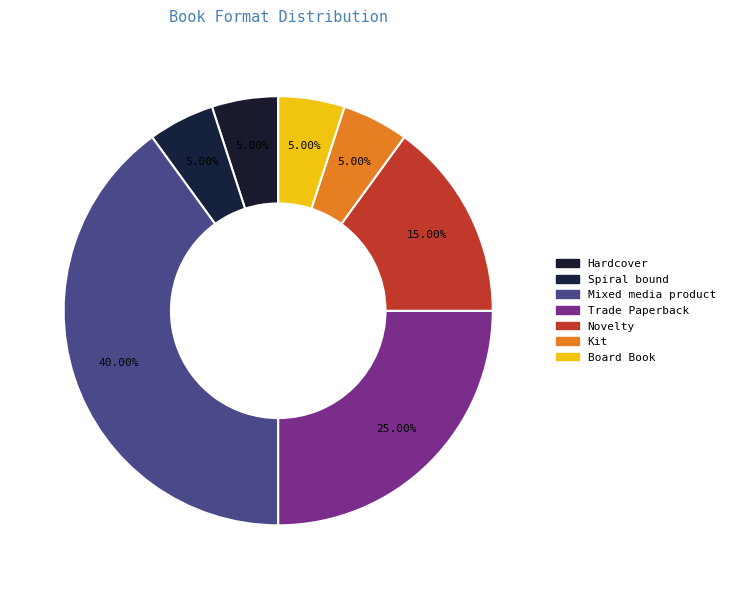

What is the total percentage of Spiral bound and Kit?

10.0%